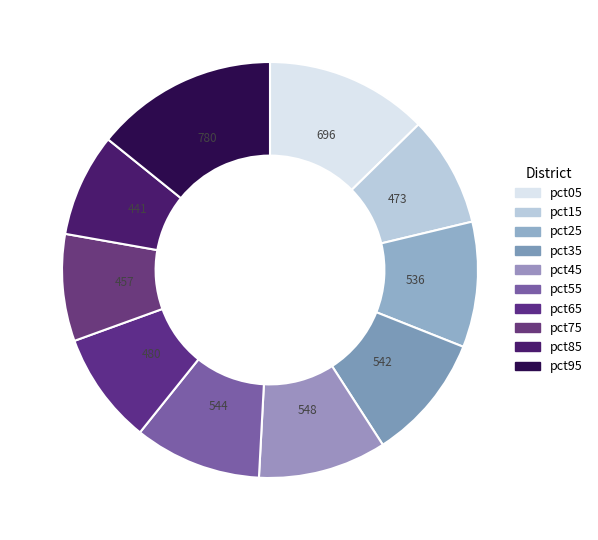

Which slice is the smallest?

pct85